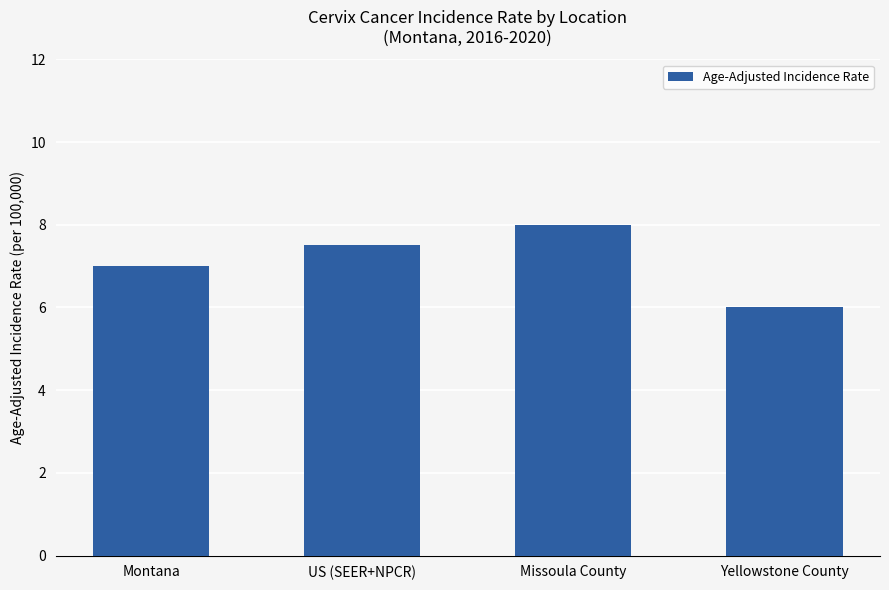

Where is the data nearest to the value 7?

Montana